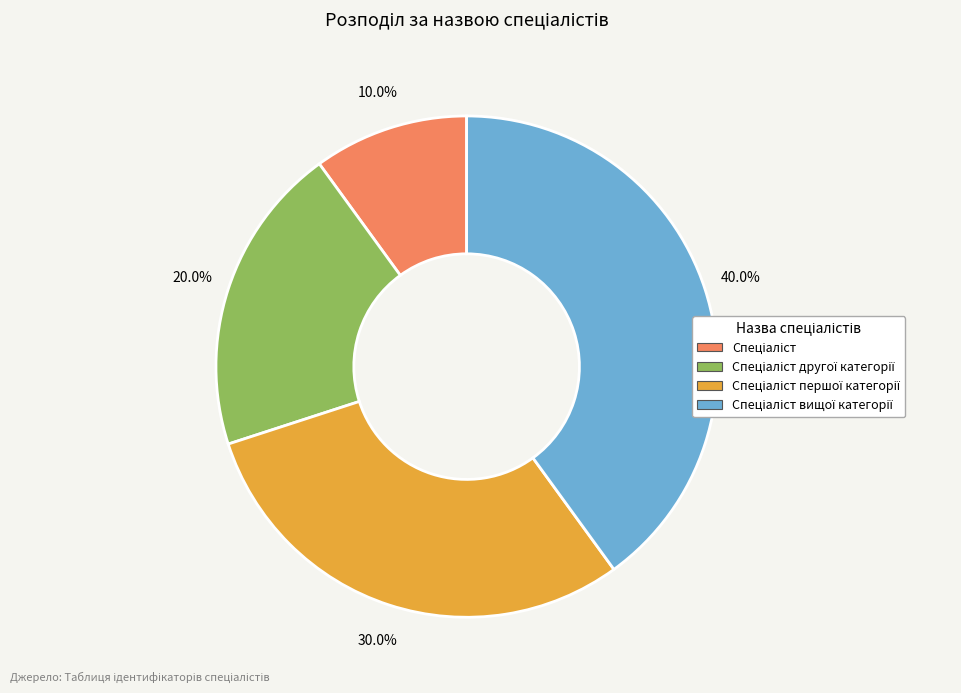

Is there a majority slice in this chart?

No